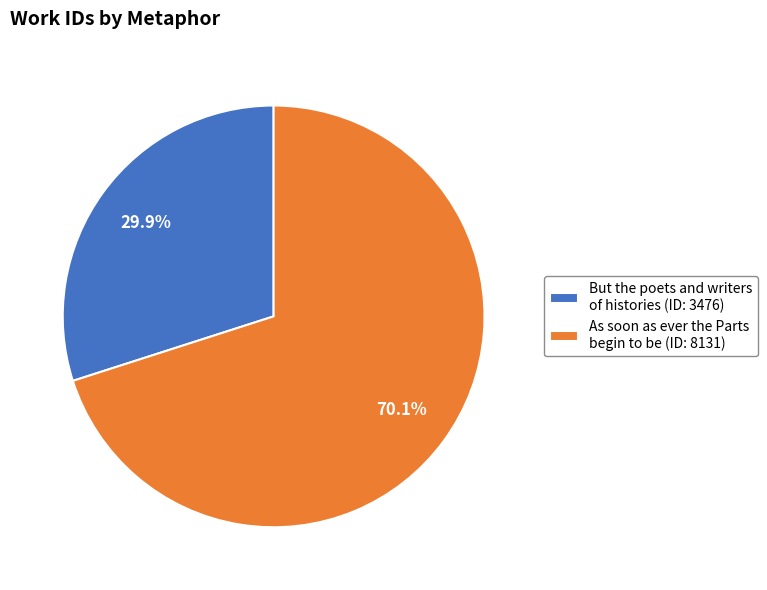

How many segments does this pie chart have?

2